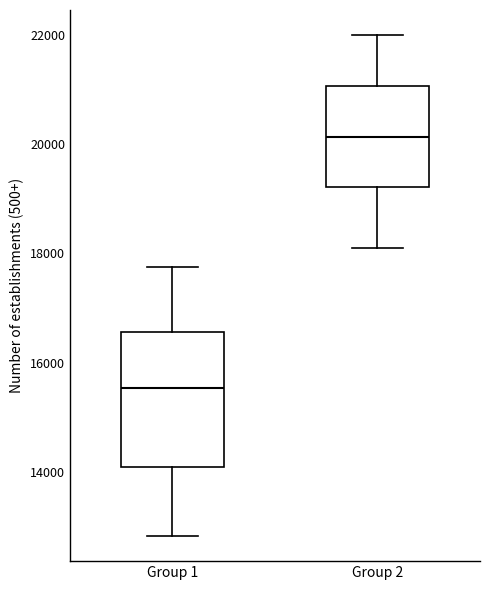

Where does the lower whisker of the box for Group 2 end on the y-axis? The values are not printed on the chart, so give them approximately, as read against the axis.

18200